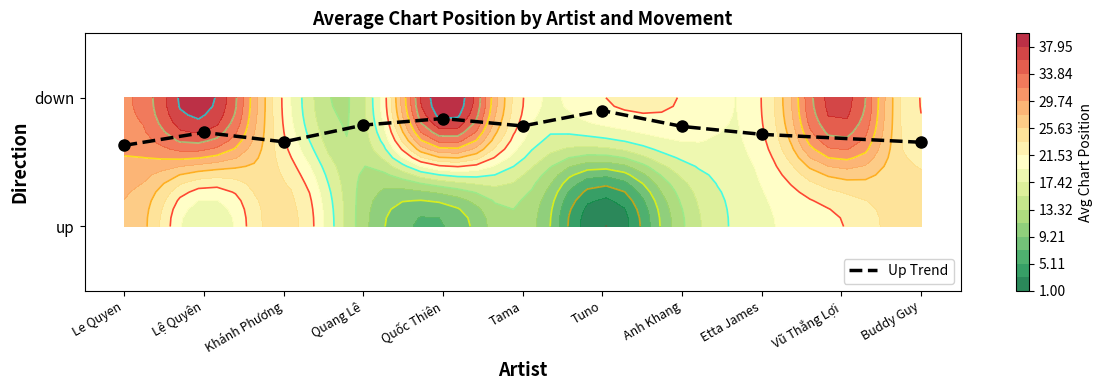

At which category does the chart reach its minimum across all series?

Le Quyen